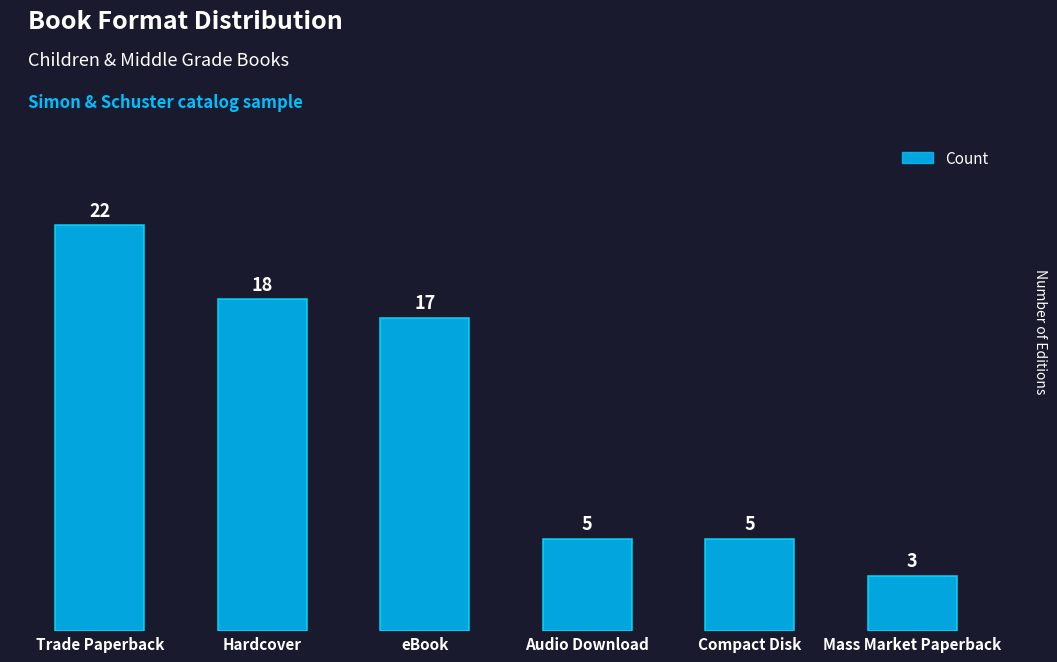

What is the maximum value shown in the chart?

22